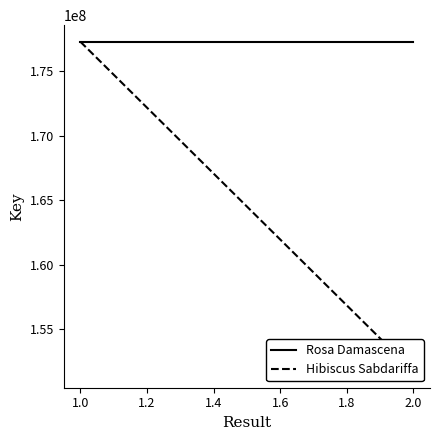

What are all the series names shown in the legend?

Rosa Damascena, Hibiscus Sabdariffa